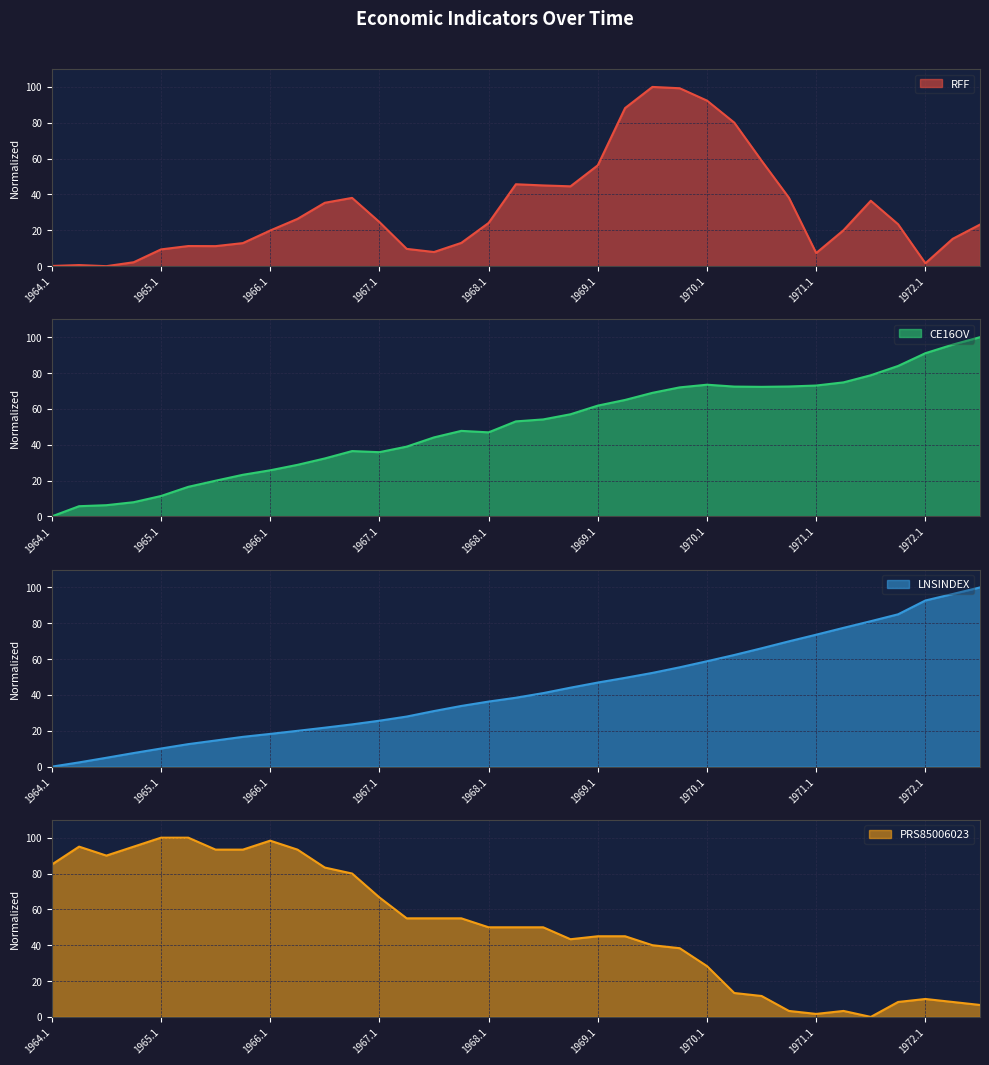

What is the greatest value displayed?

100.0